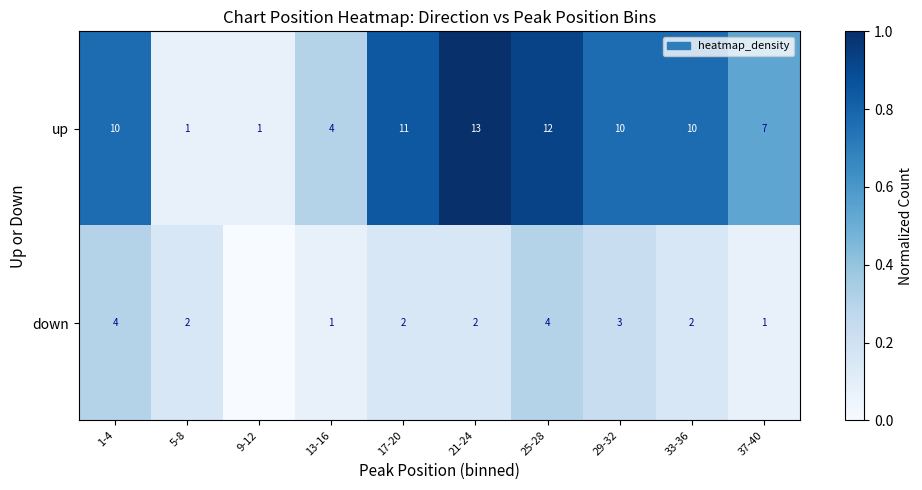

Which series changed the most between 5-8 and 21-24?

up